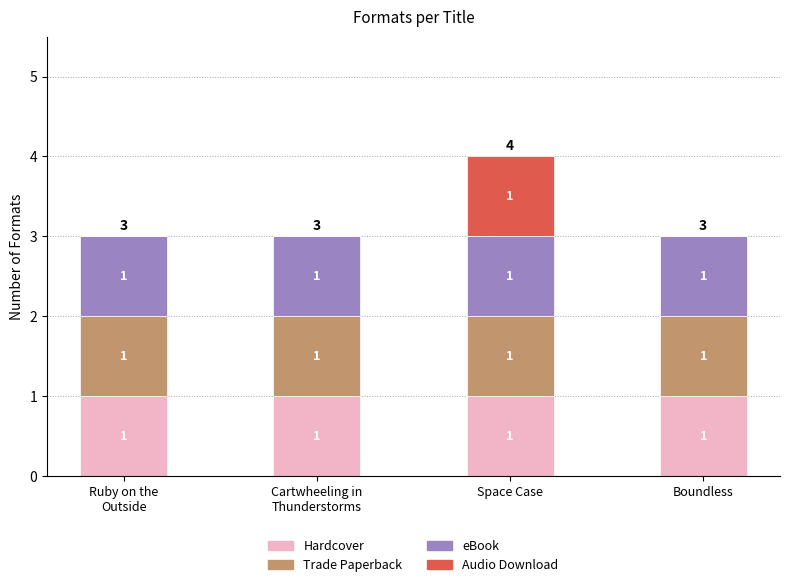

At which category is the sum across all series the highest?

Space Case